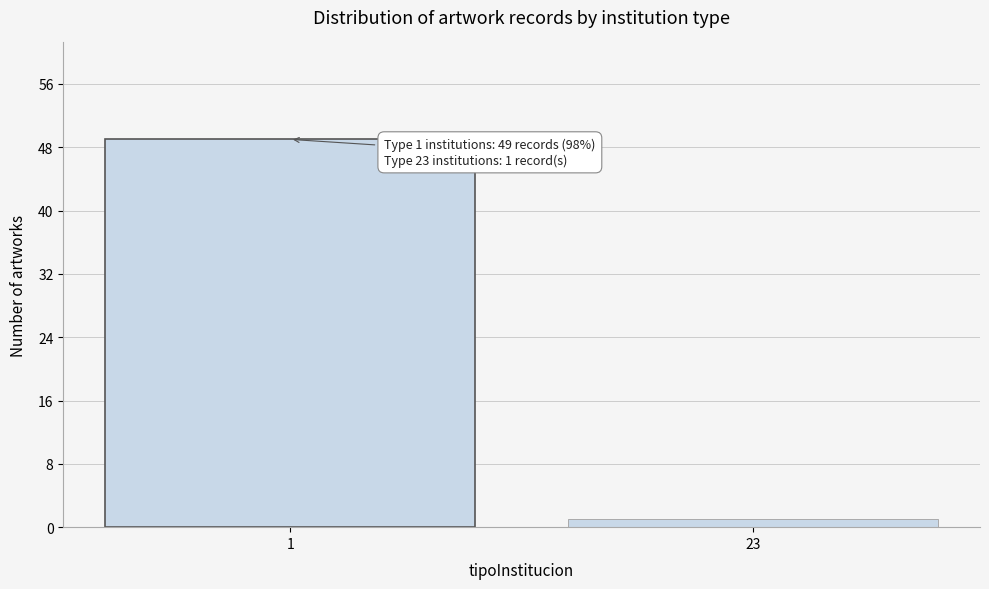

Reading left to right, extract all data points from this chart.

1=49	23=1